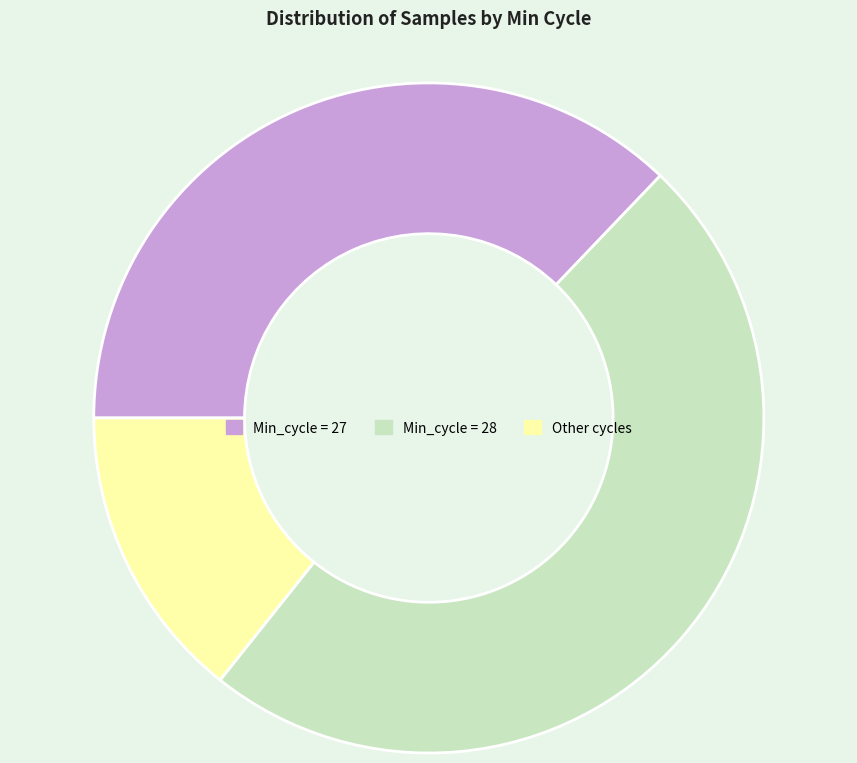

Is there any slice that represents more than half of the pie?

No